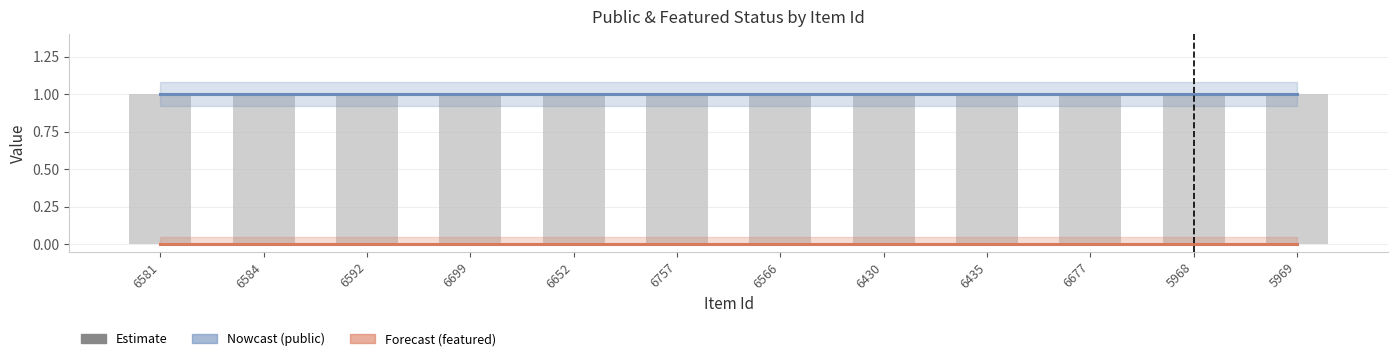

What position from the right is 6677?

3